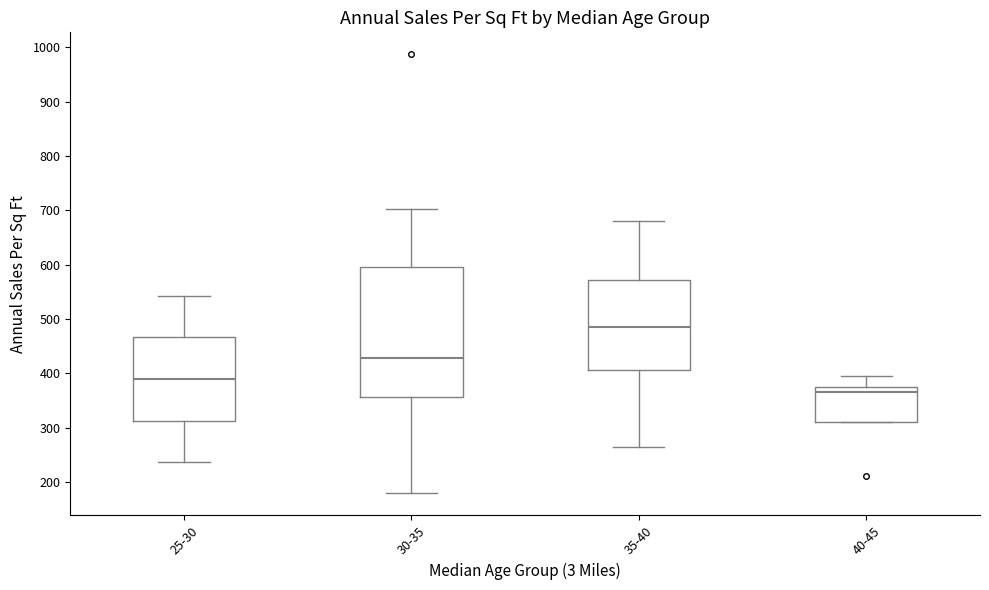

Which box's median line is the highest?

35-40